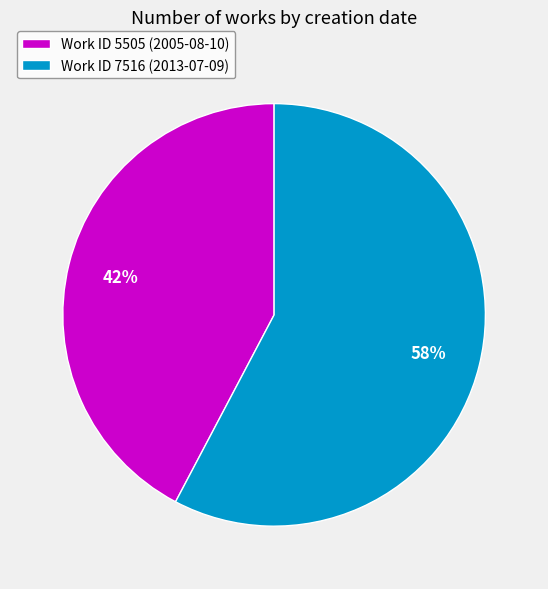

To the nearest percent, what is the combined percentage of Work ID 7516 (2013-07-09) and Work ID 5505 (2005-08-10)?

100%